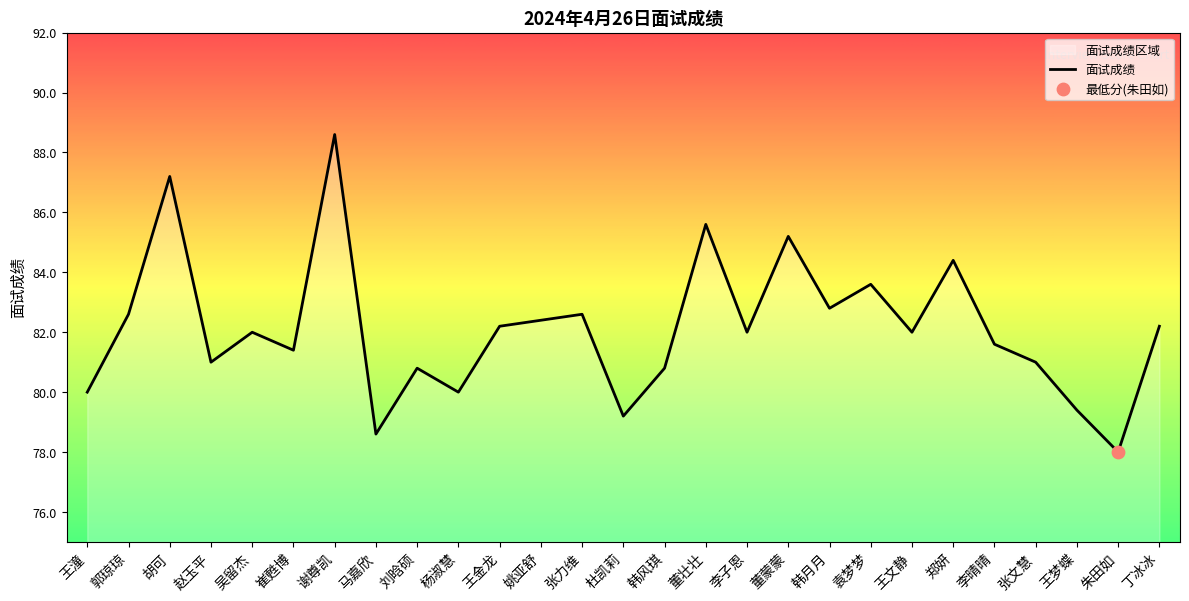

What is the change in value from 杜凯莉 to 董壮壮?

+6.4